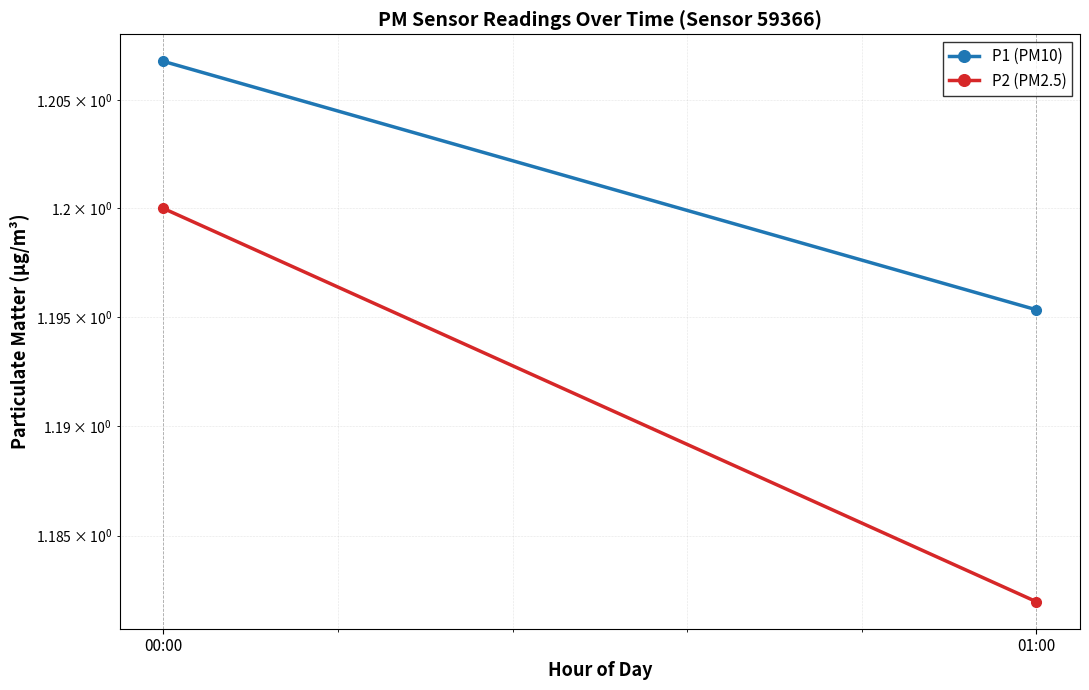

Where is P2 (PM2.5) nearest to the value 1?

01:00